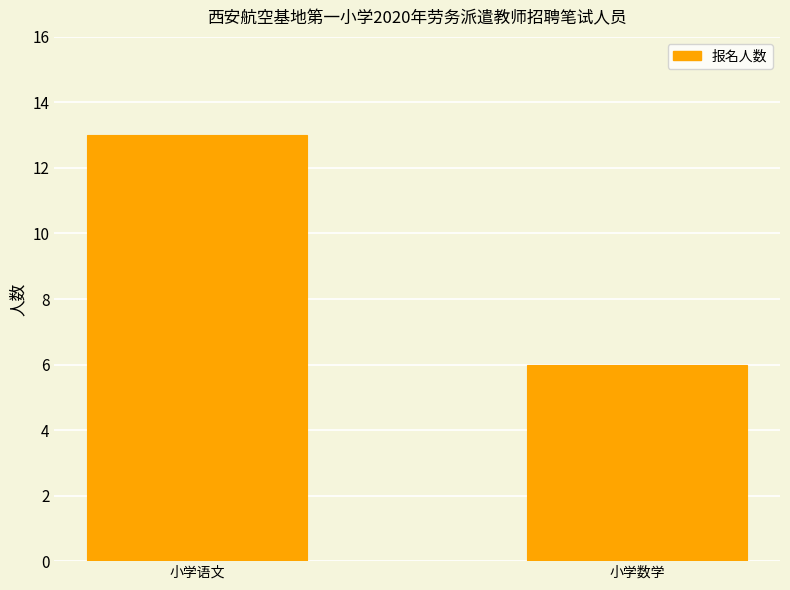

Approximately how many times larger is the value at 小学数学 compared to 小学语文?

0.5